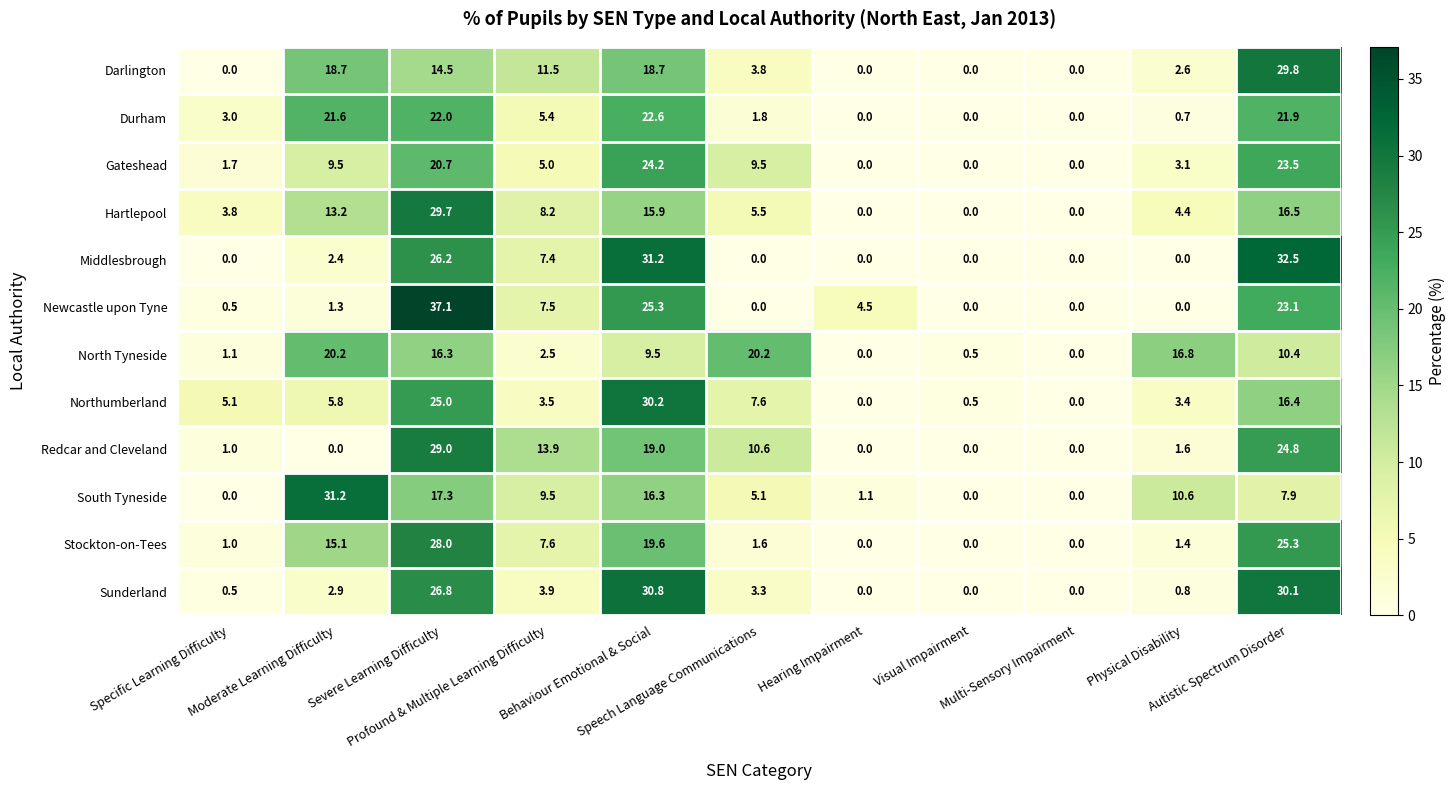

What is the highest value of the Northumberland series?

30.2